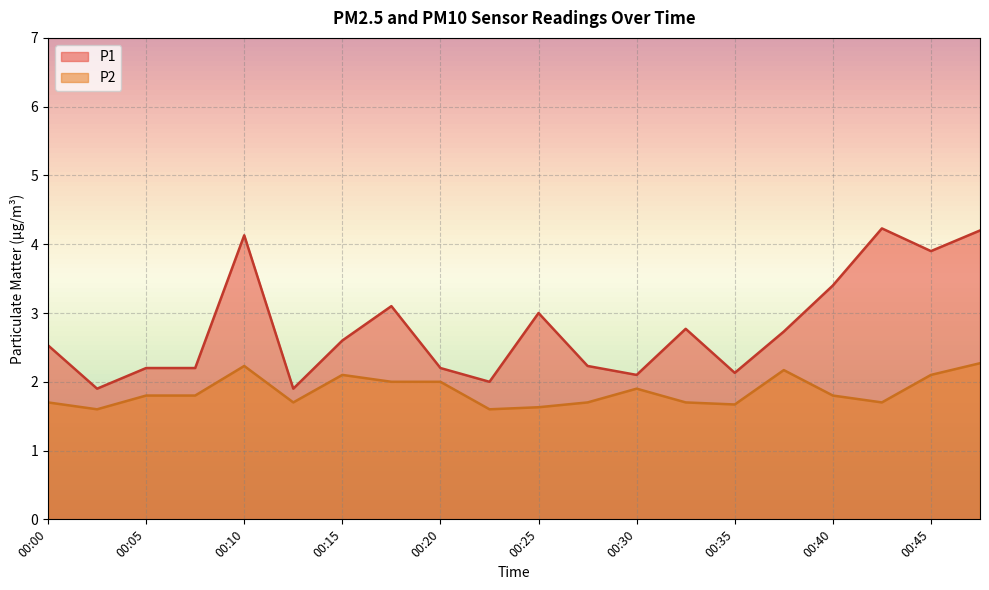

What is the value of the P2 point at the 7th from the left?

2.1